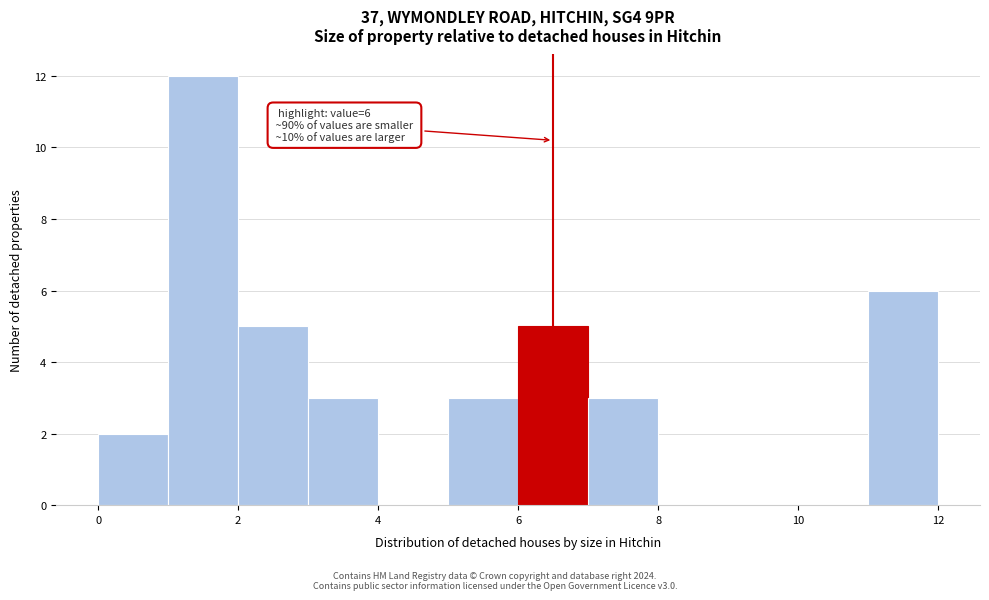

Which range on the x-axis has the tallest bar?

1 to 2